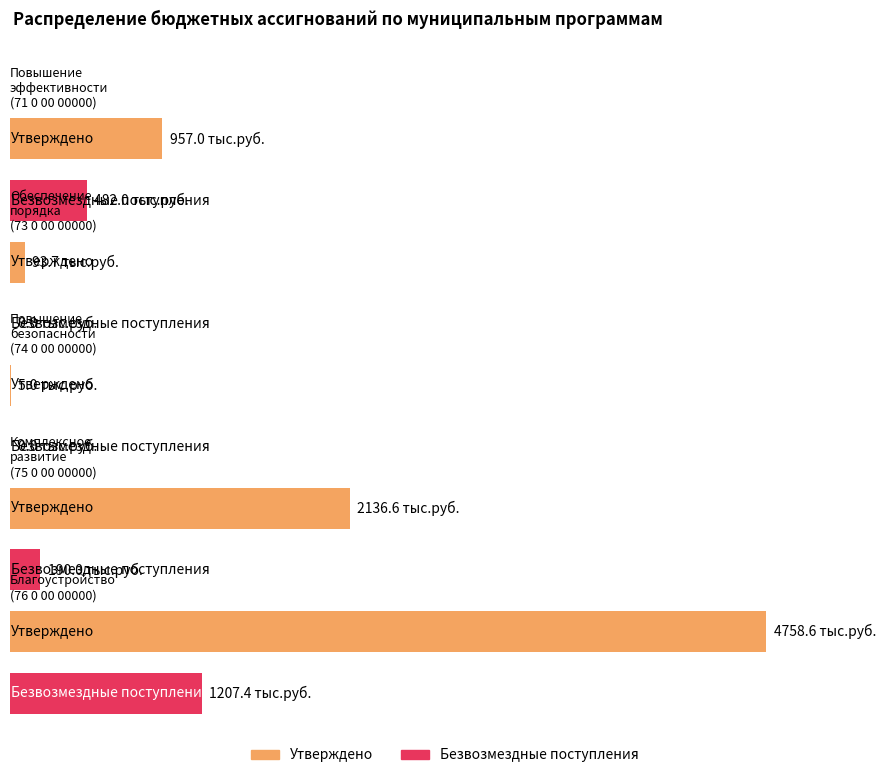

Between 71 0 00 00000 and 75 0 00 00000, which series saw the biggest shift?

Утверждено